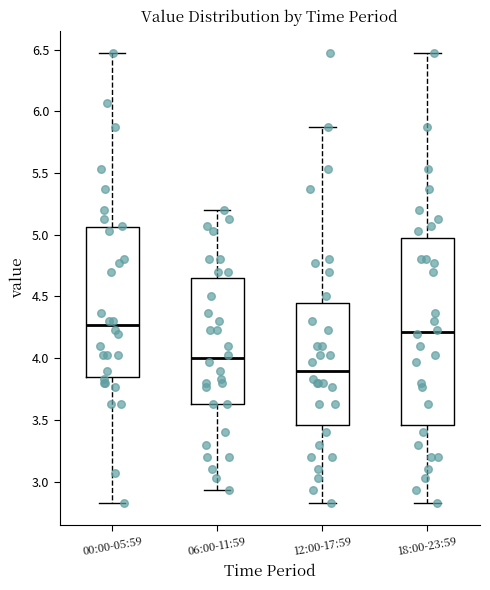

Comparing the boxes themselves (not the whiskers), which one is the tallest?

18:00-23:59